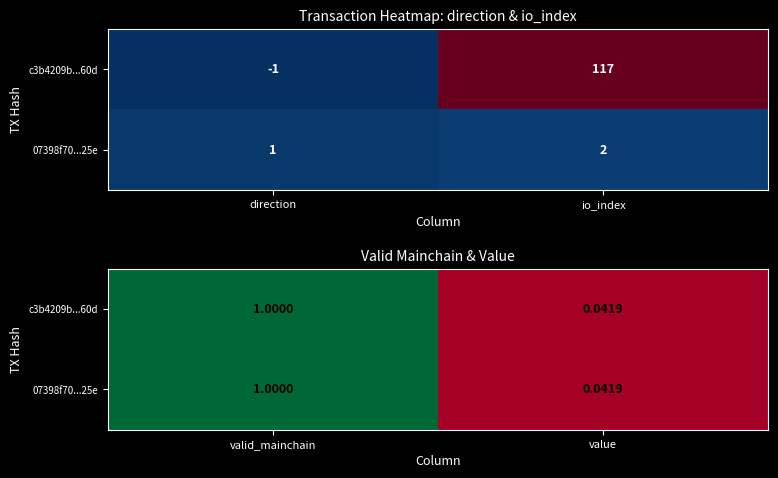

What is the difference between the 07398f70...25e values at valid_mainchain and value?

1.0